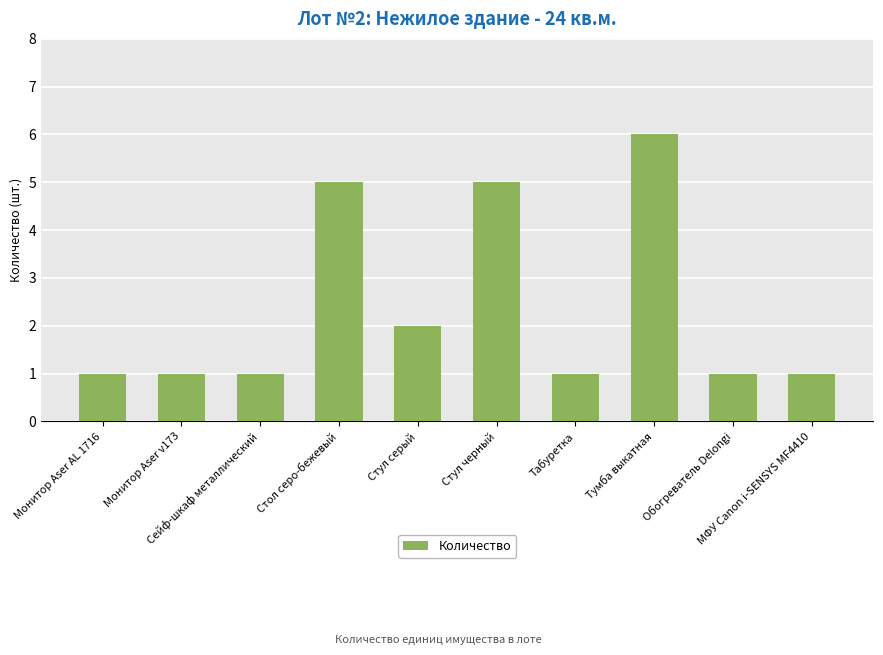

What is the ratio of the value at МФУ Canon i-SENSYS MF4410 to the value at Монитор Aser v173?

1.0